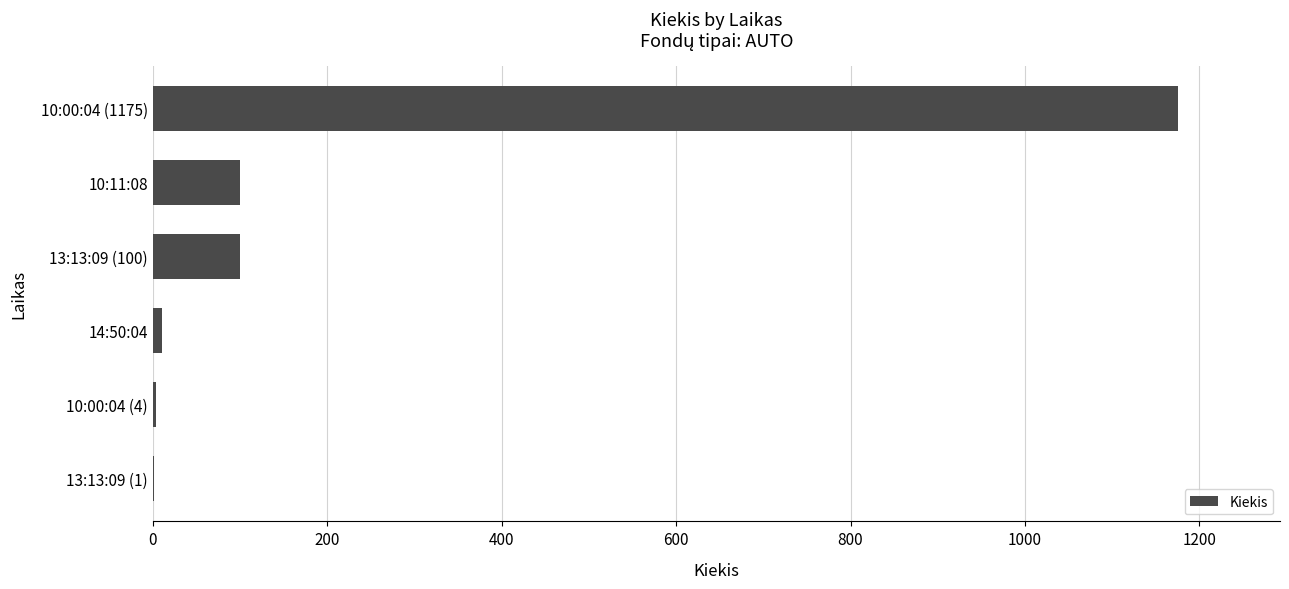

What is the sum of all values?

1390